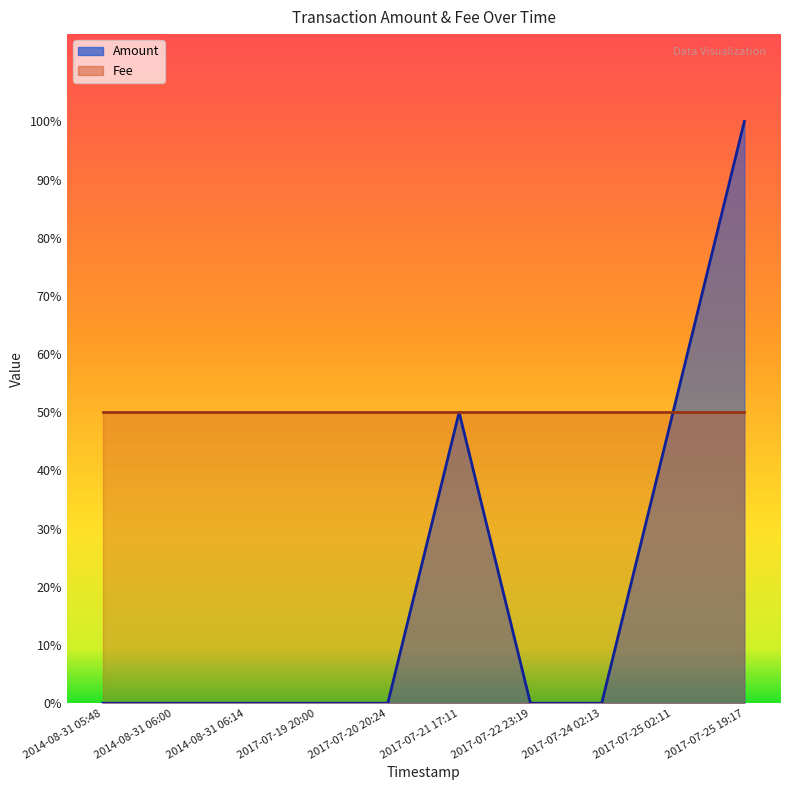

Rank the categories by value from highest to lowest.

2017-07-25 19:17, 2017-07-21 17:11, 2017-07-25 02:11, 2014-08-31 05:48, 2014-08-31 06:00, 2014-08-31 06:14, 2017-07-19 20:00, 2017-07-20 20:24, 2017-07-22 23:19, 2017-07-24 02:13